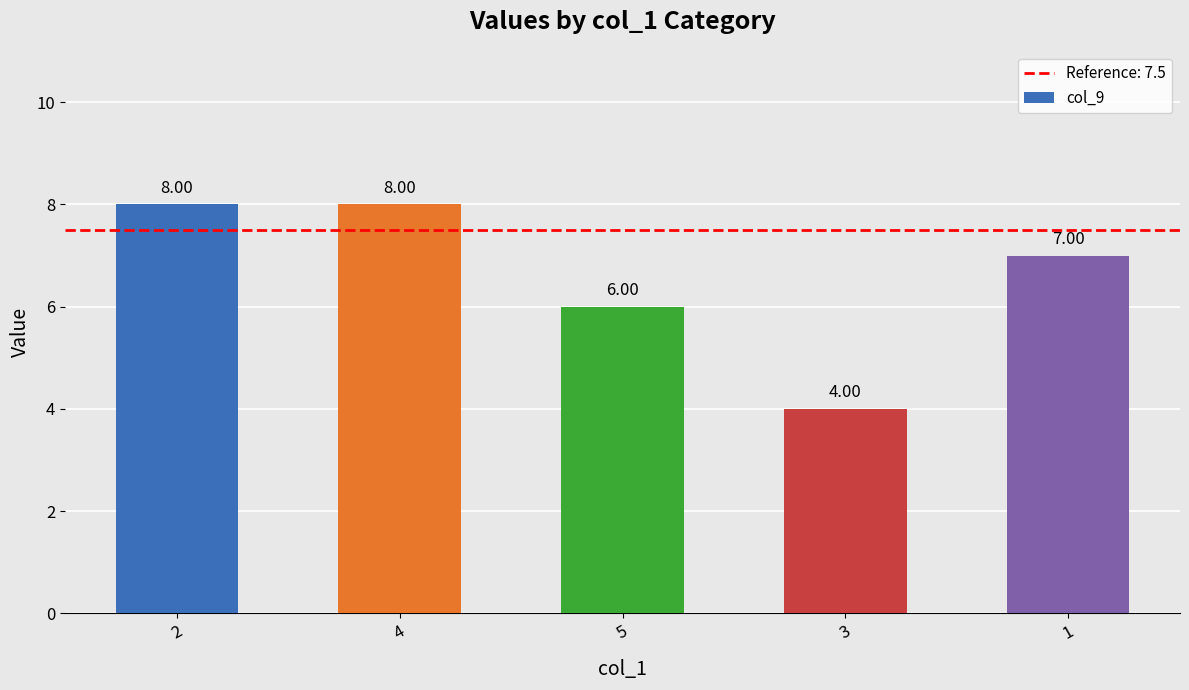

What position from the left is 3?

4